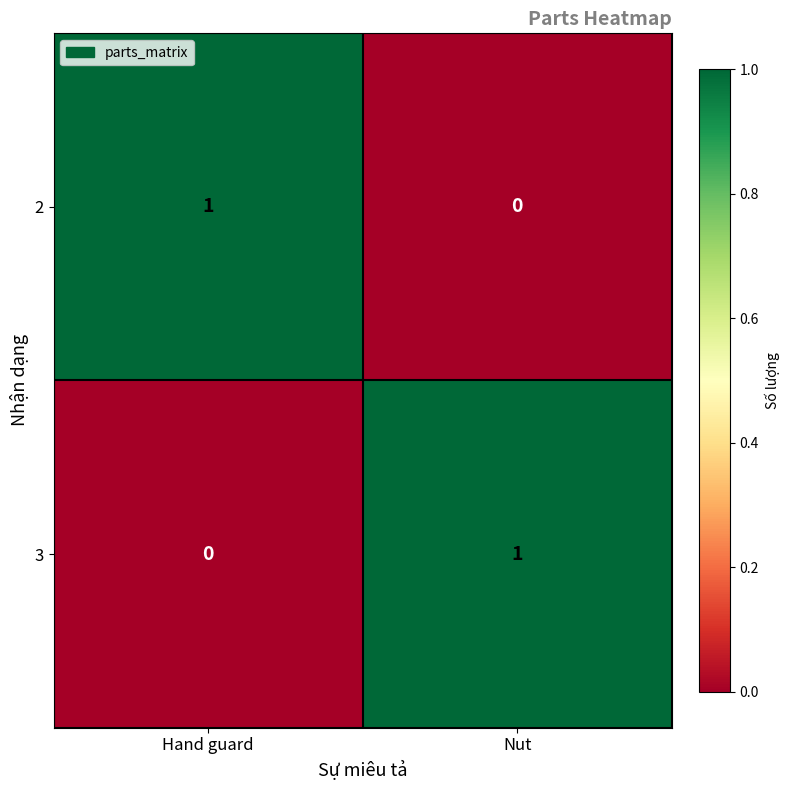

Rank the categories by 2 value from highest to lowest.

Hand guard, Nut